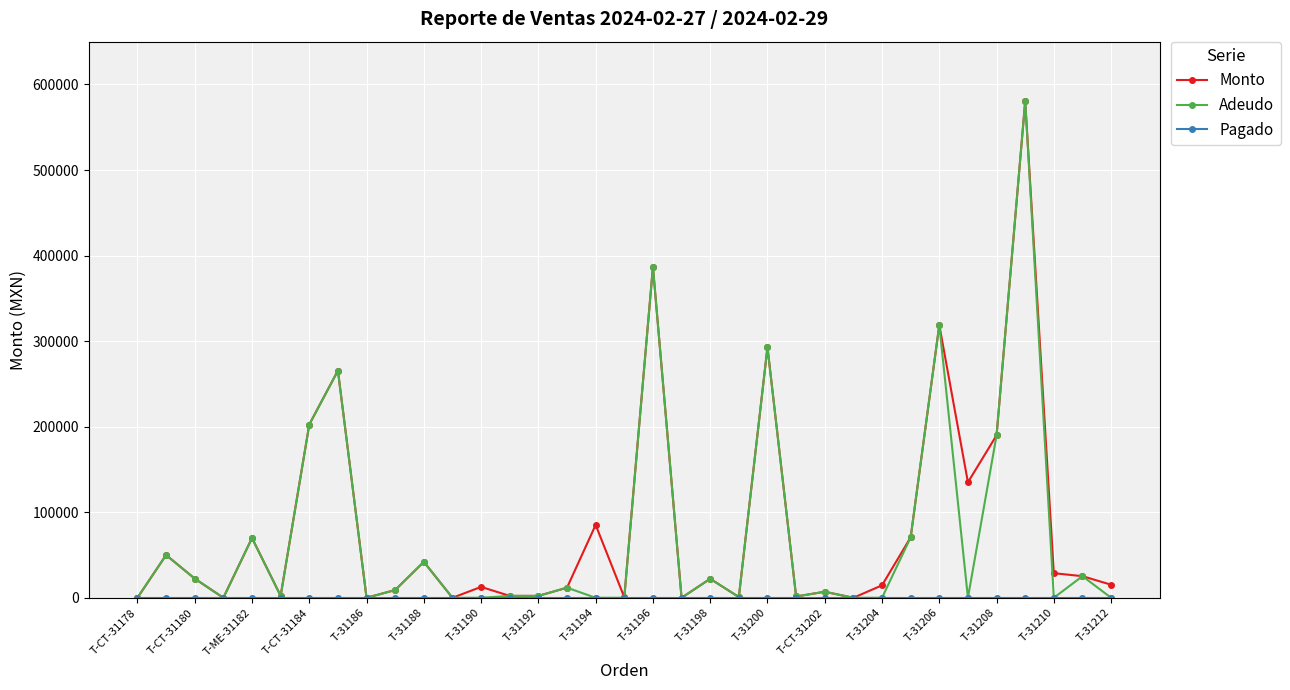

What is the highest value of the Adeudo series?

580500.0